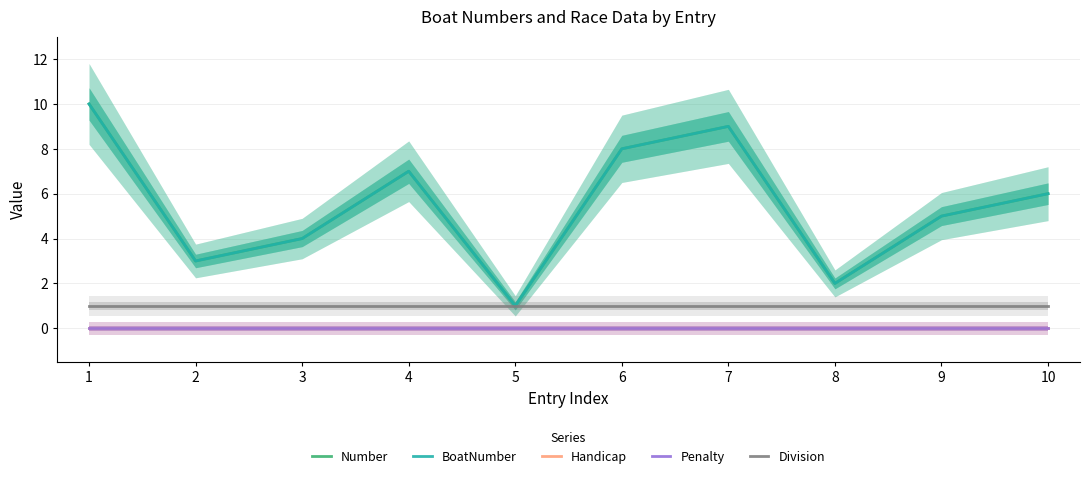

The Division series shows 1 at 8. True or false?

True